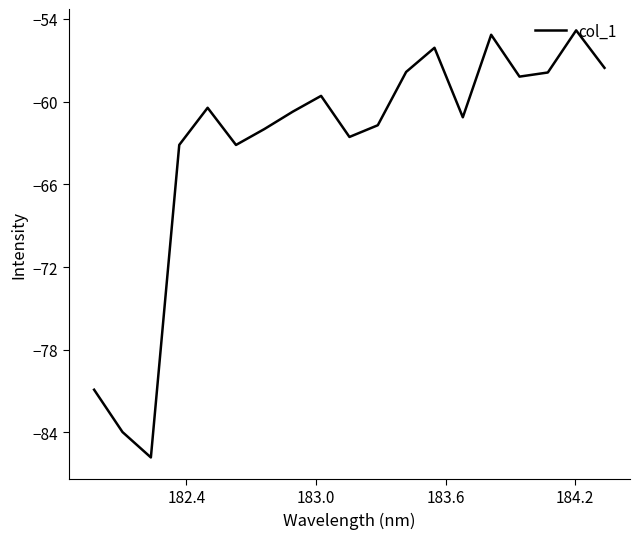

What is the smallest value displayed?

-85.8